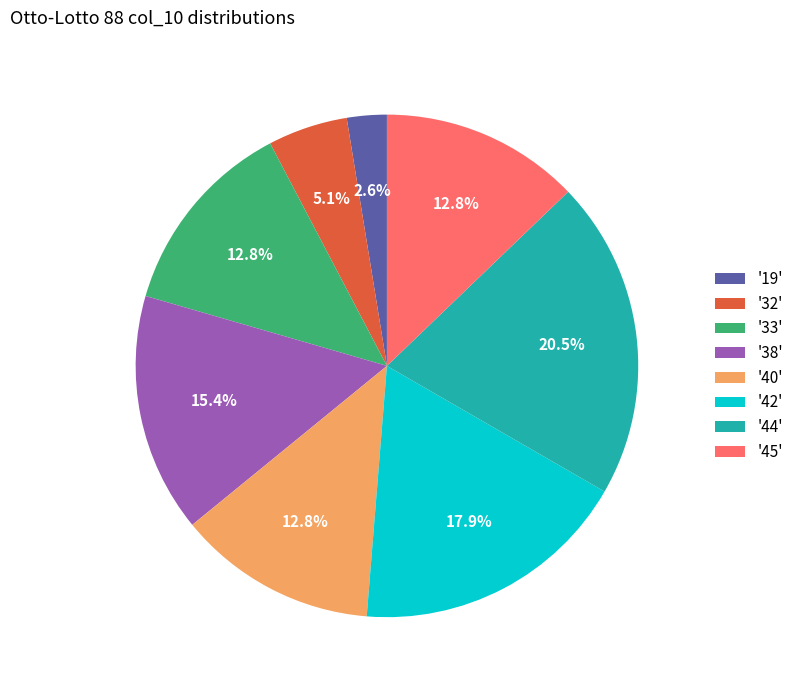

How many slices are in this pie chart?

8